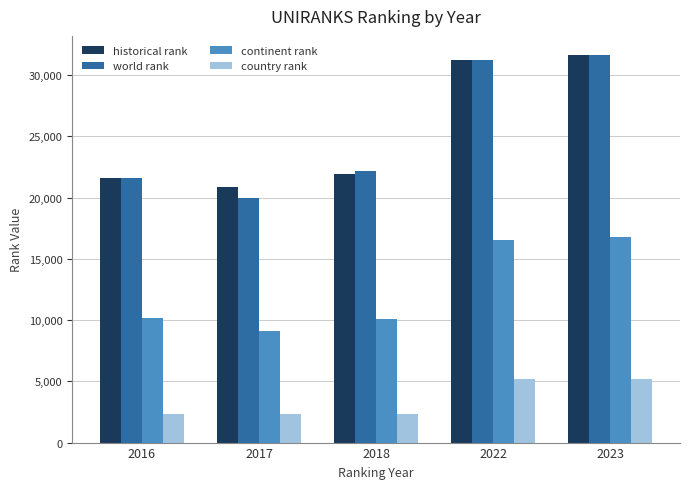

True or false: world rank has a value of 31611.0 at 2023.

True